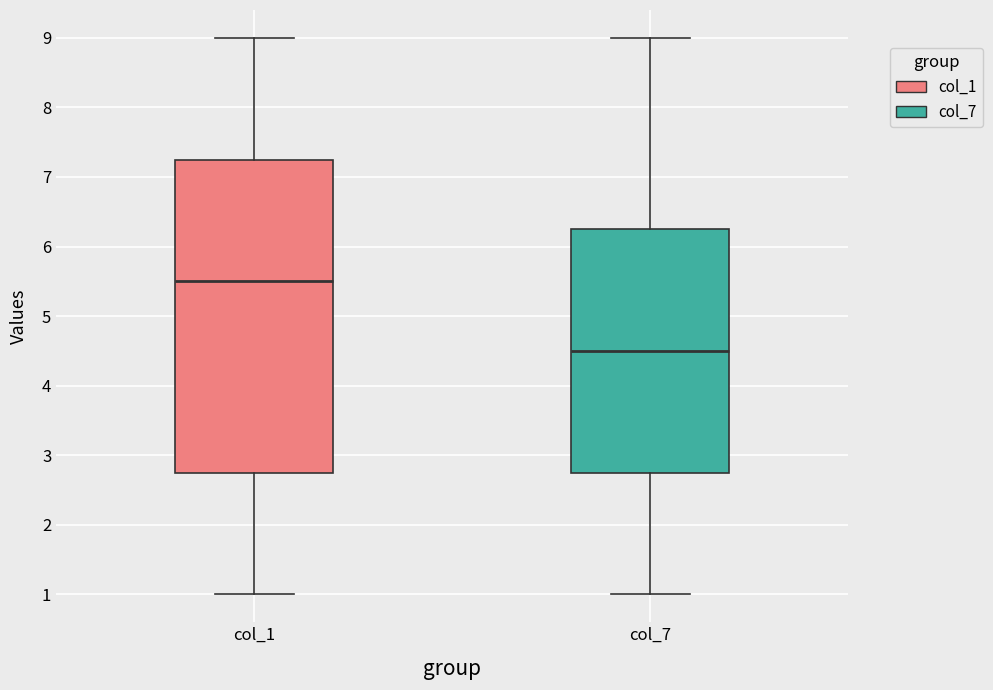

Reading left to right, transcribe this box plot: for each box, give where its median line is, the range the box spans, and where its two whiskers end, as read against the y-axis. The values are not printed on the chart, so give them approximately, as read against the axis.

col_1: median 5.5, box 2.8 to 7.3, whiskers 1.0 to 9.0
col_7: median 4.5, box 2.8 to 6.3, whiskers 1.0 to 9.0